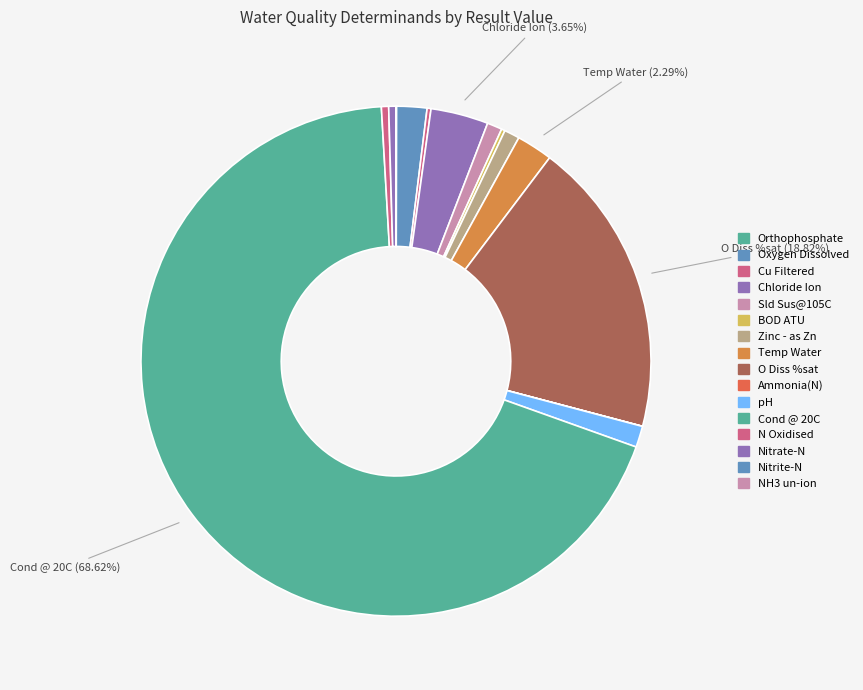

Is there any slice that represents more than half of the pie?

Yes